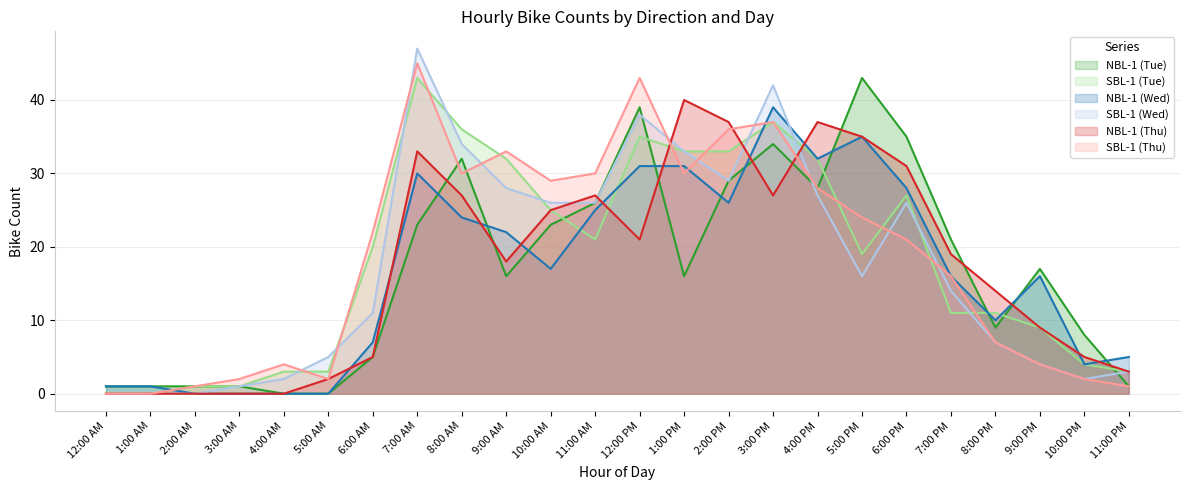

At which label does SBL-1 (Tue) first exceed 20?

7:00 AM